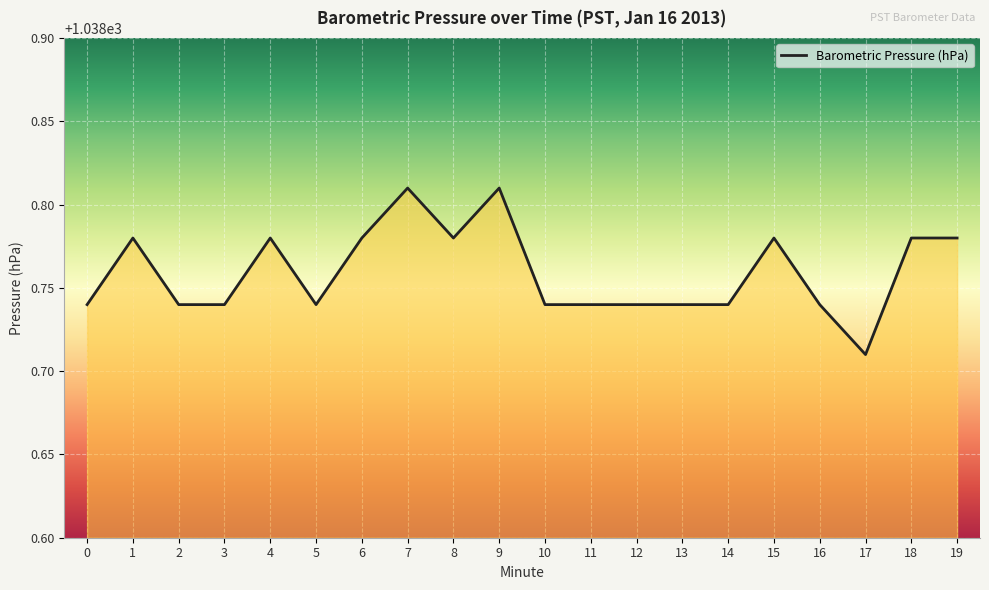

Which label corresponds to the smallest value in the chart?

17